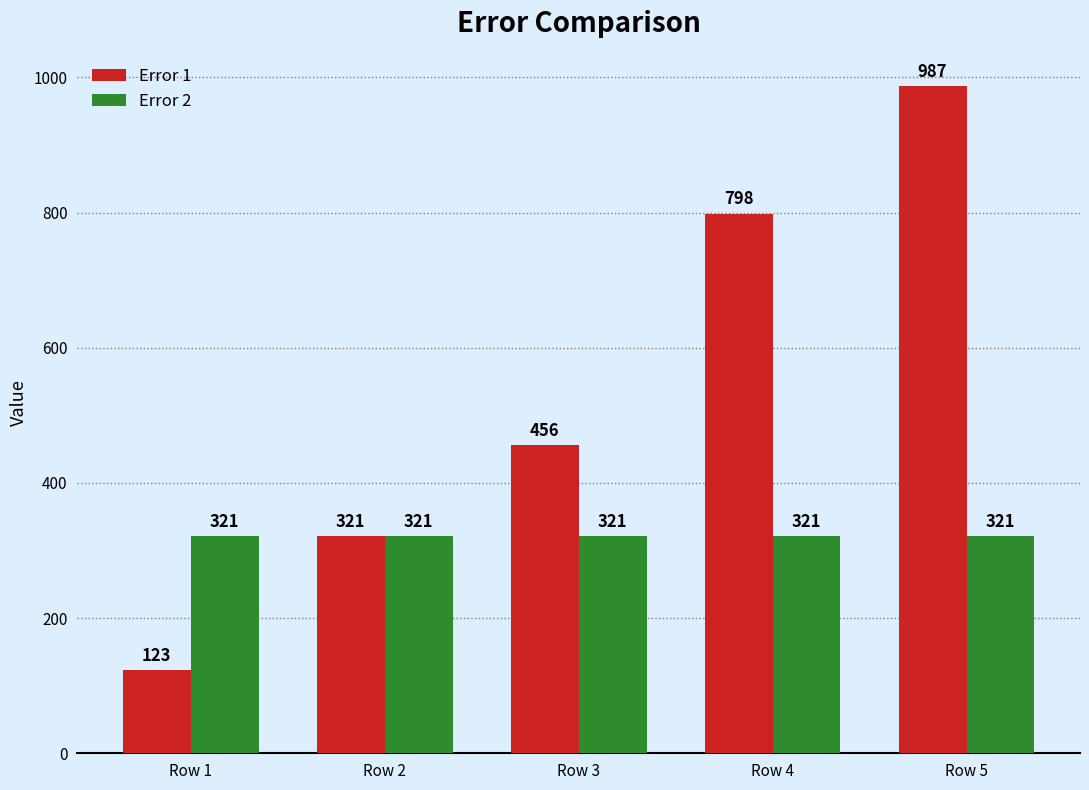

What is the minimum value shown in the chart?

123